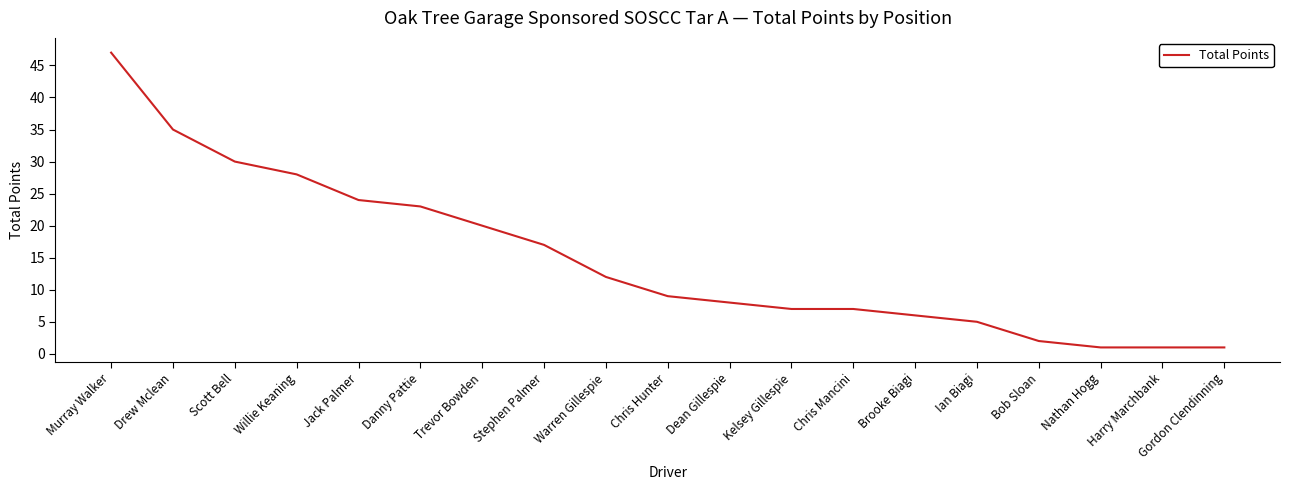

Reading left to right, transcribe all the data shown in this chart.

Murray Walker=47	Drew Mclean=35	Scott Bell=30	Willie Keaning=28	Jack Palmer=24	Danny Pattie=23	Trevor Bowden=20	Stephen Palmer=17	Warren Gillespie=12	Chris Hunter=9	Dean Gillespie=8	Kelsey Gillespie=7	Chris Mancini=7	Brooke Biagi=6	Ian Biagi=5	Bob Sloan=2	Nathan Hogg=1	Harry Marchbank=1	Gordon Clendinning=1